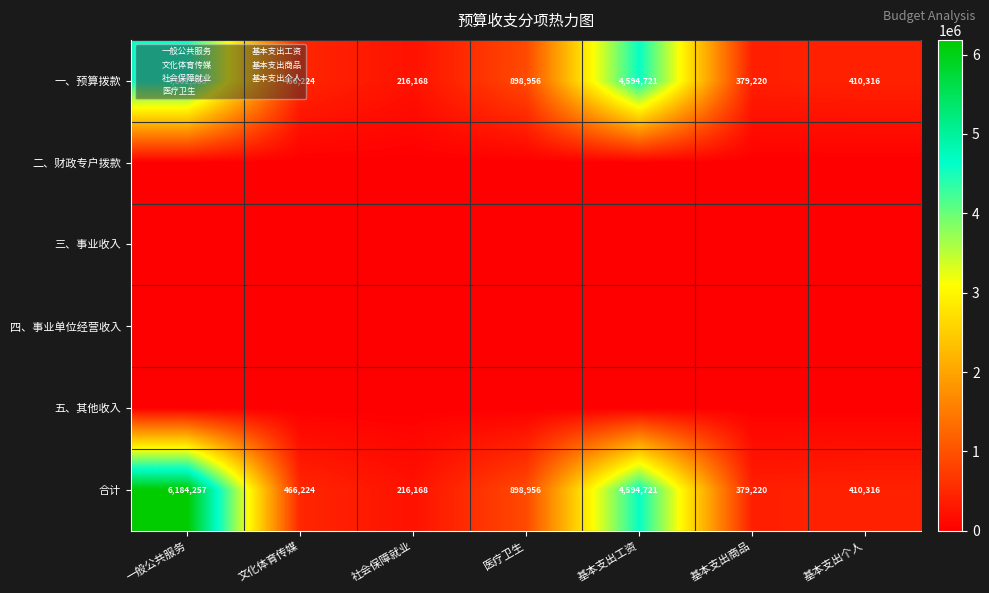

True or false: 合计 has a value of 130485 at 社会保障就业.

False